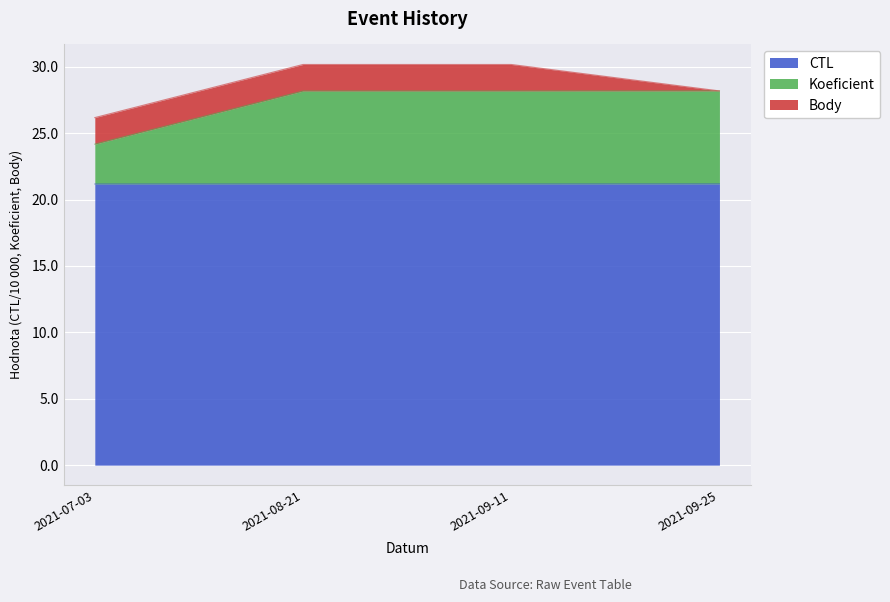

What is the total value across all series at 2021-09-25?

28.2